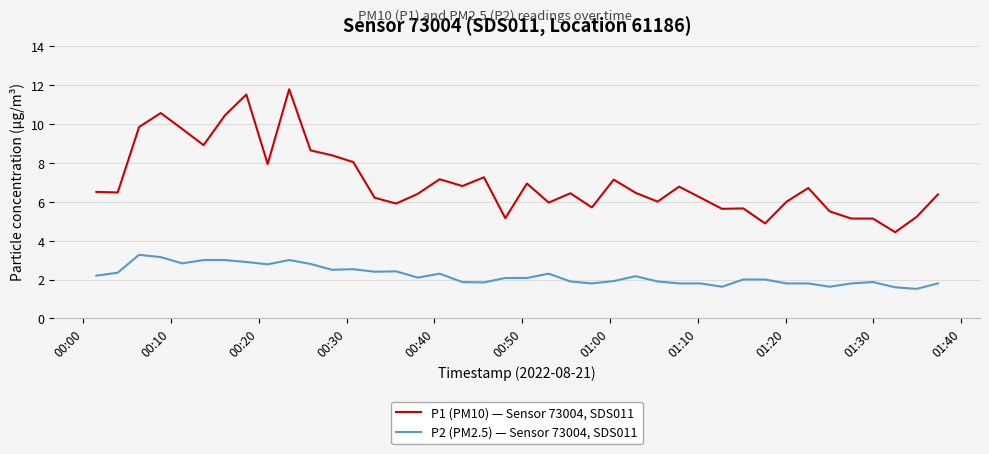

Rank the series by their maximum value, from highest to lowest.

P1 (PM10) — Sensor 73004, SDS011, P2 (PM2.5) — Sensor 73004, SDS011